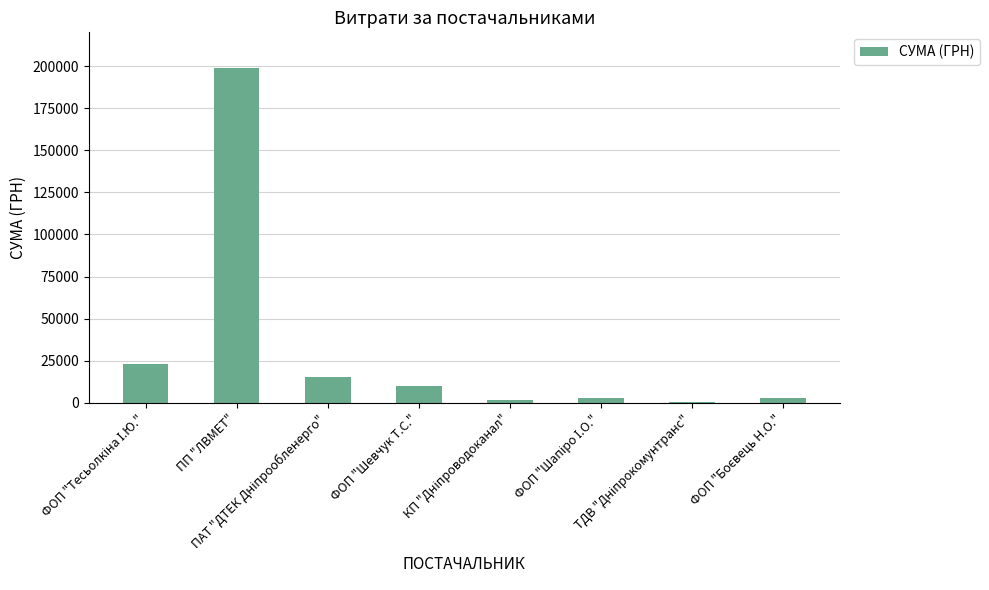

Count the number of categories in the chart.

8